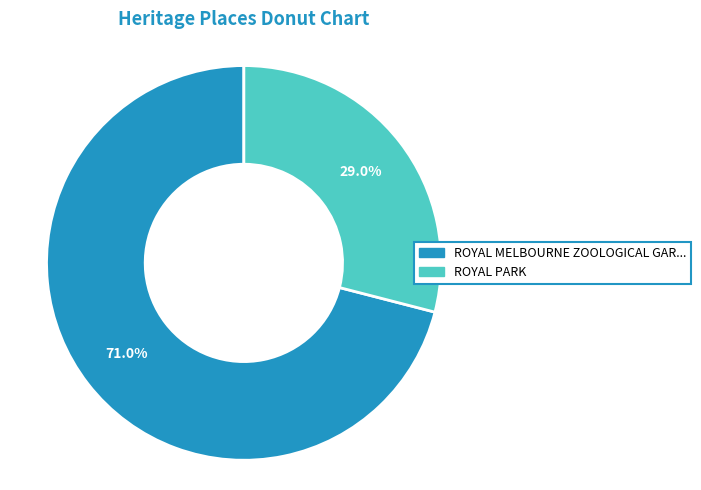

Is there a majority slice in this chart?

Yes